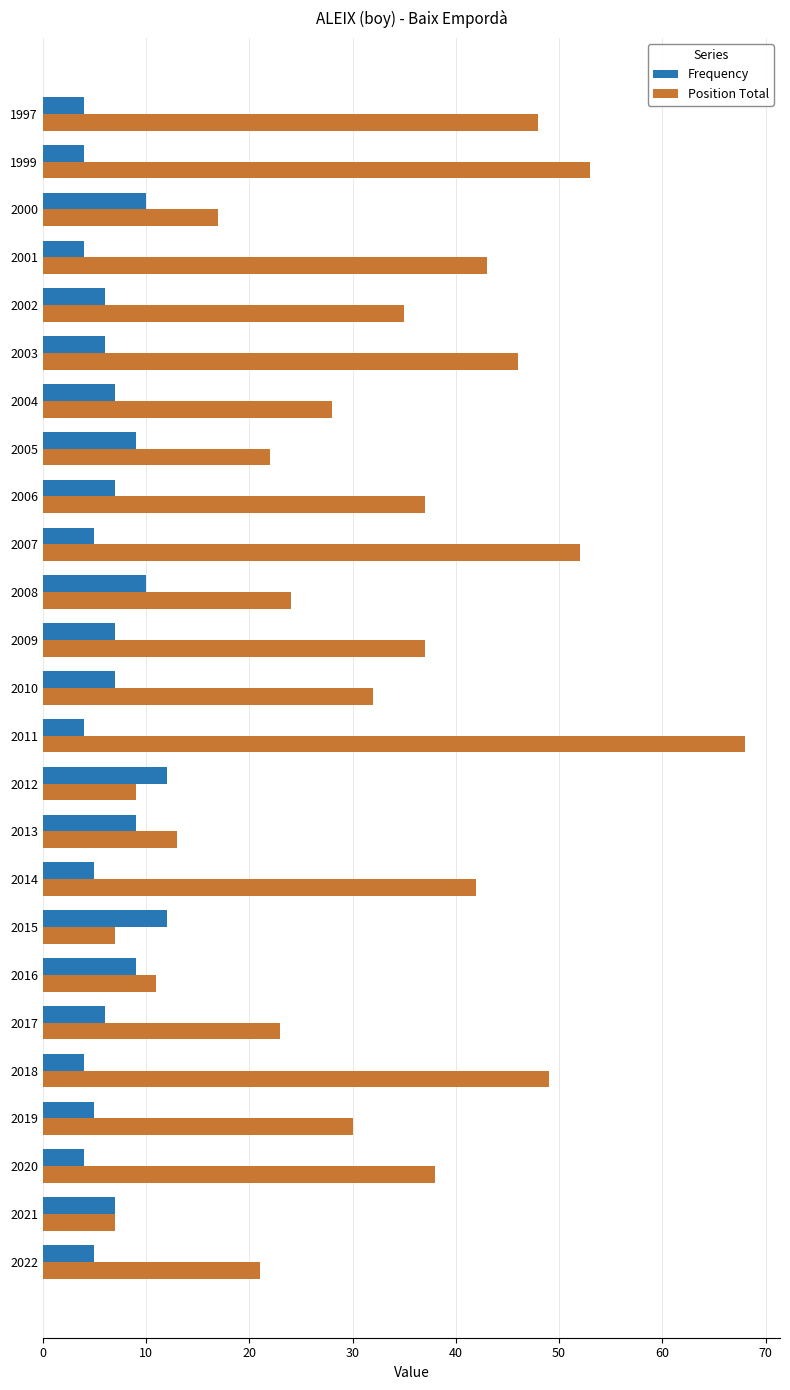

What is the average value of the Position Total series?

32